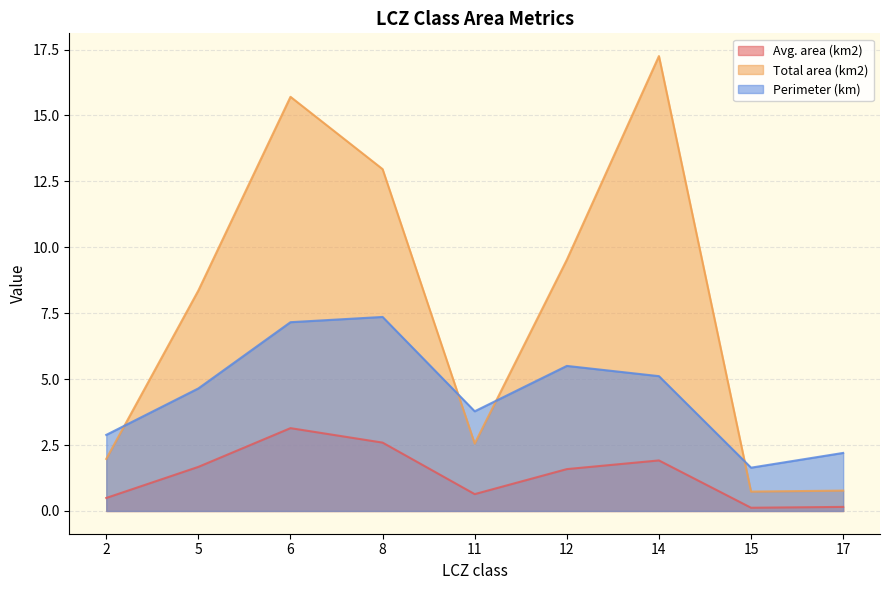

True or false: Avg. area (km2) and Total area (km2) cross at least once.

False